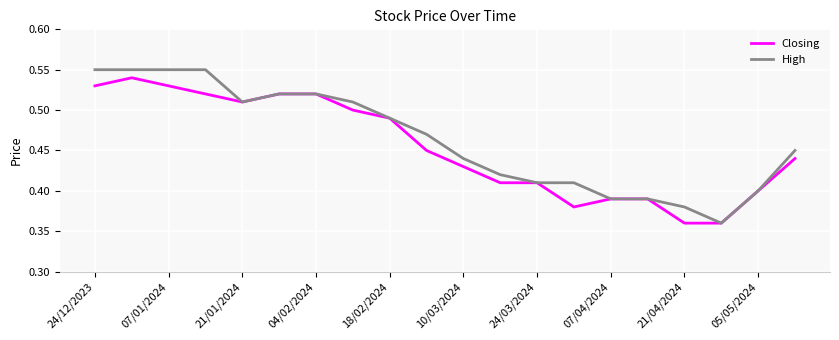

Is this an area chart (filled region under the line)?

No